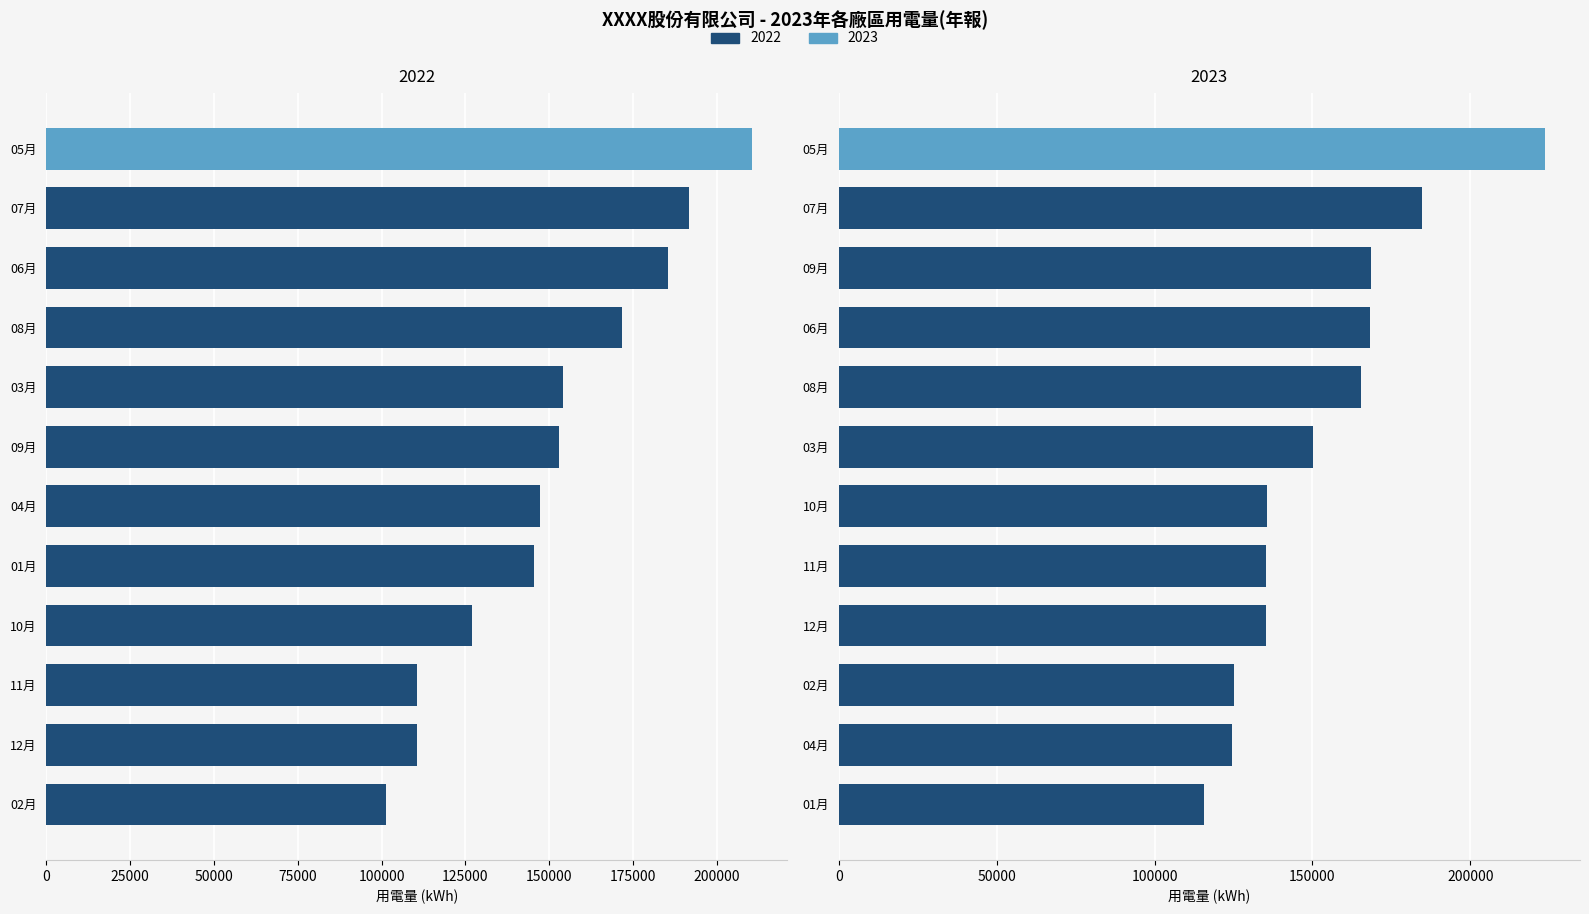

How many bars are there in total?

24